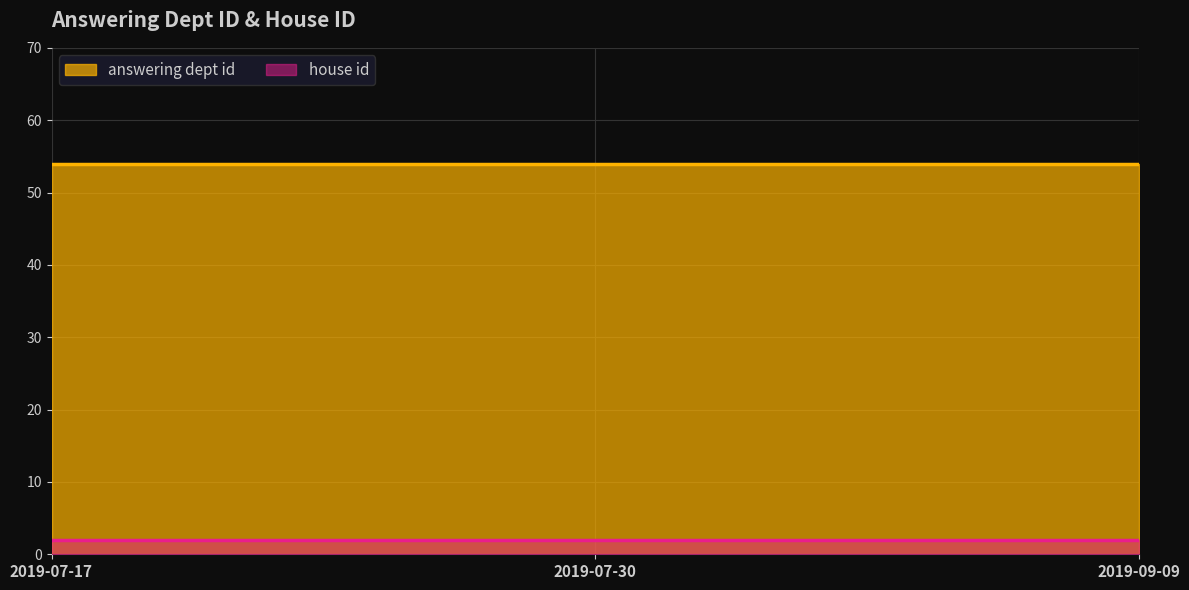

The answering dept id (line) series shows 11 at 2019-07-30. True or false?

False